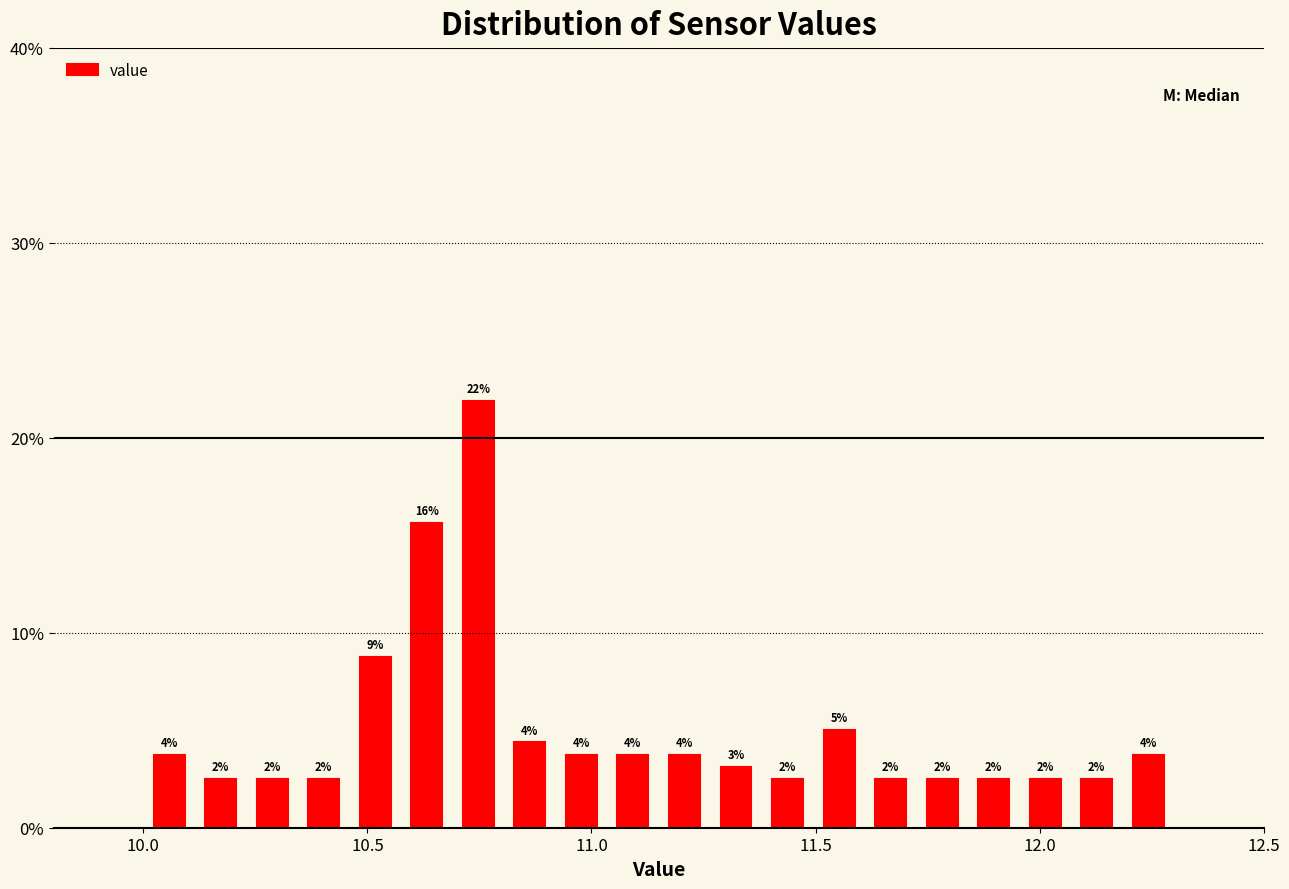

Read against the x-axis, roughly where is the centre of the tallest bar?

10.75